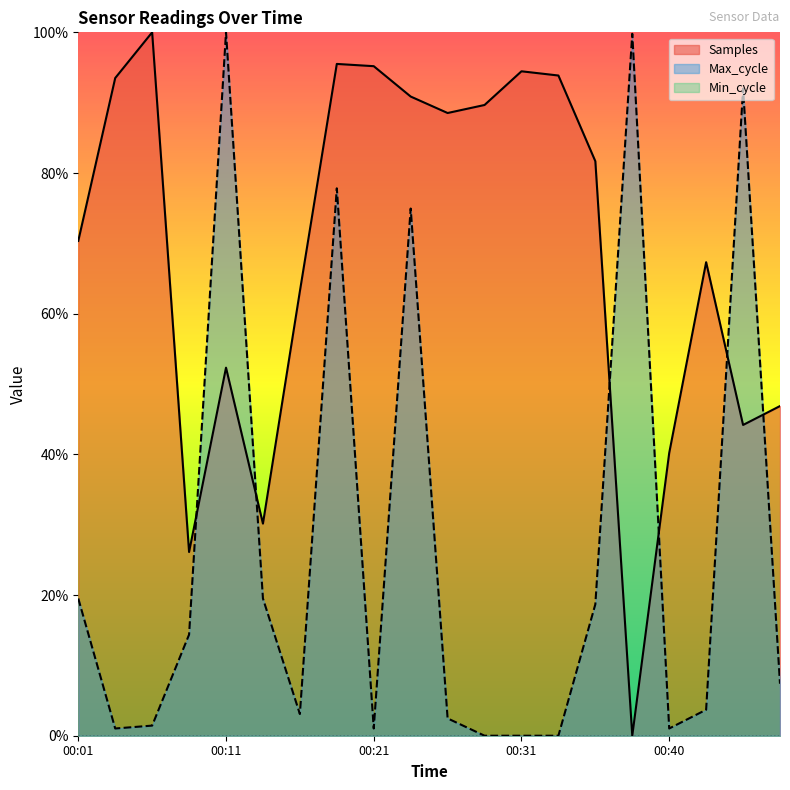

Which series changed the most between 00:21 and 00:48?

Samples